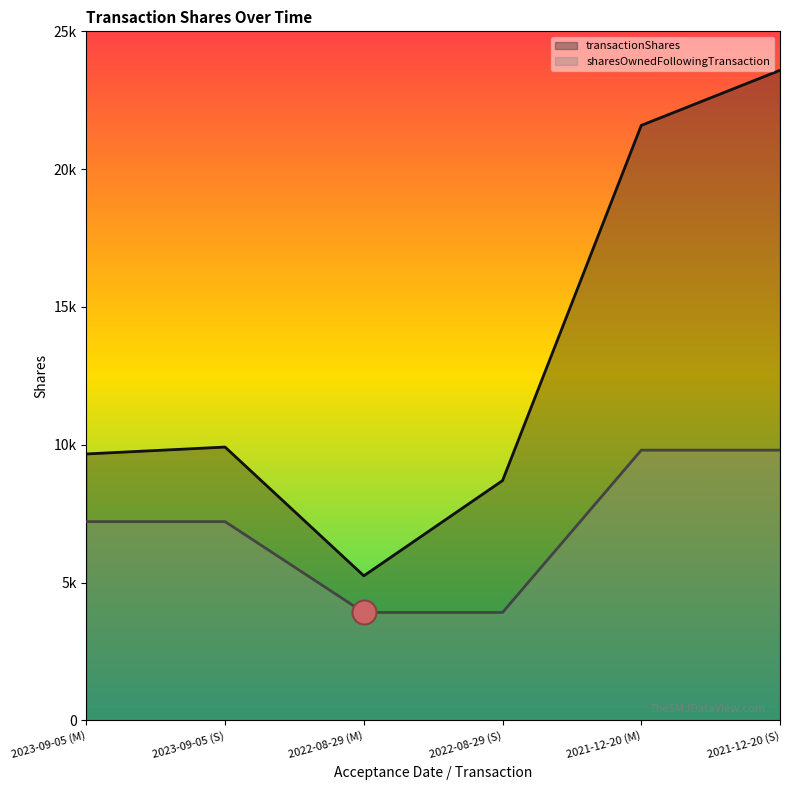

What are all the series names shown in the legend?

transactionShares, sharesOwnedFollowingTransaction